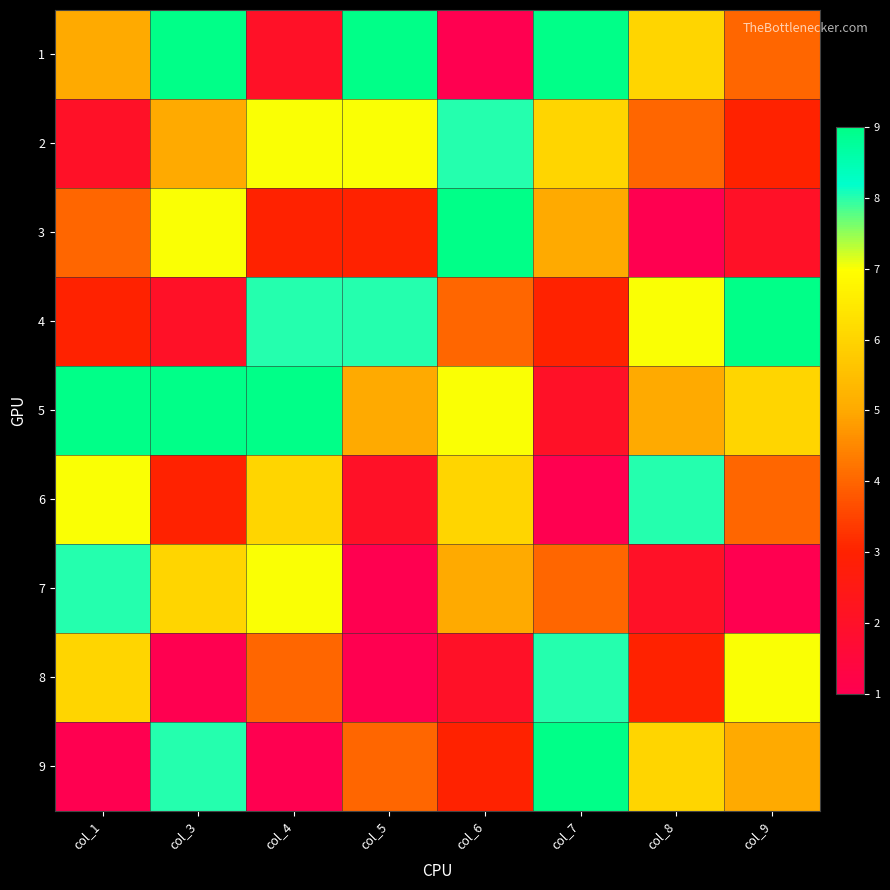

What is the total value across all series at col_1?

45